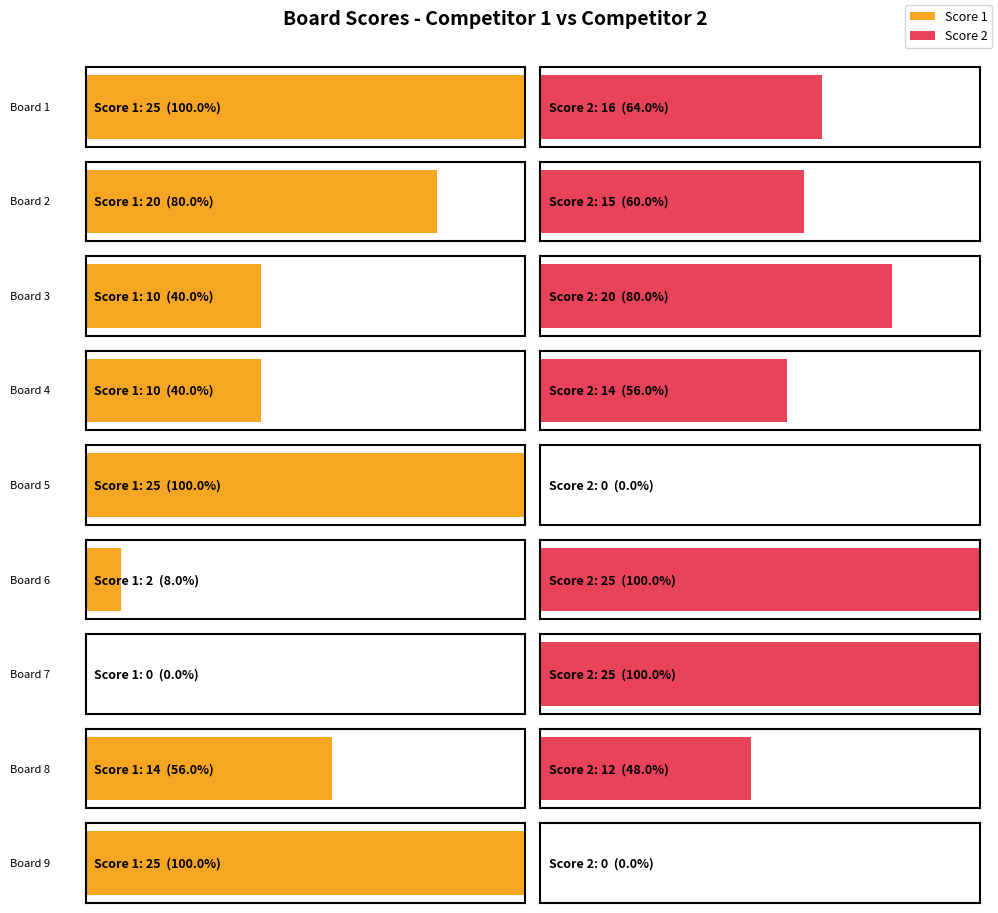

How many bars are there in total?

18